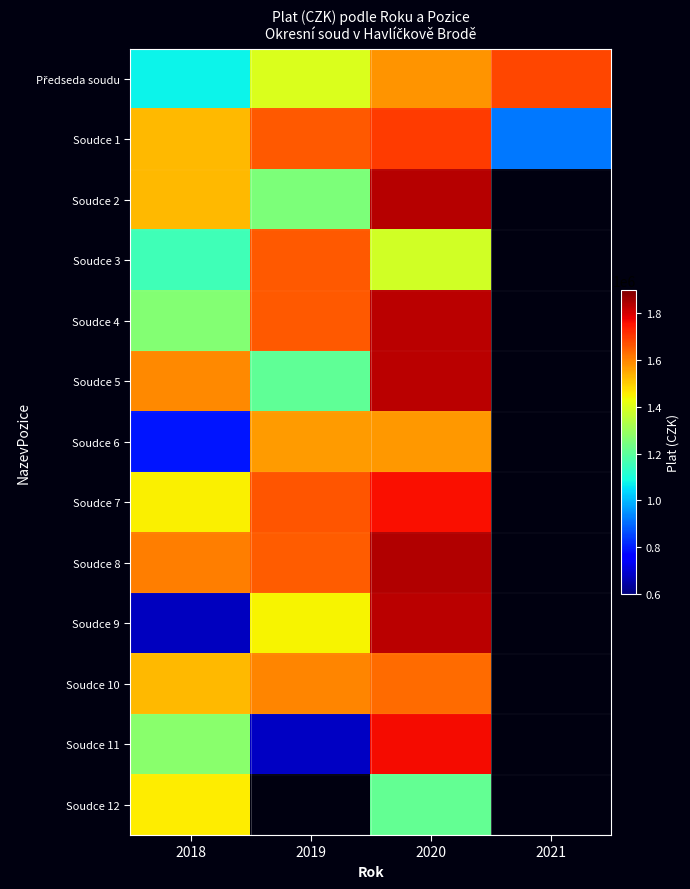

At 2019, list the series in order from smallest to largest.

Soudce 11, Soudce 5, Soudce 2, Předseda soudu, Soudce 9, Soudce 6, Soudce 10, Soudce 8, Soudce 3, Soudce 1, Soudce 4, Soudce 7, Soudce 12